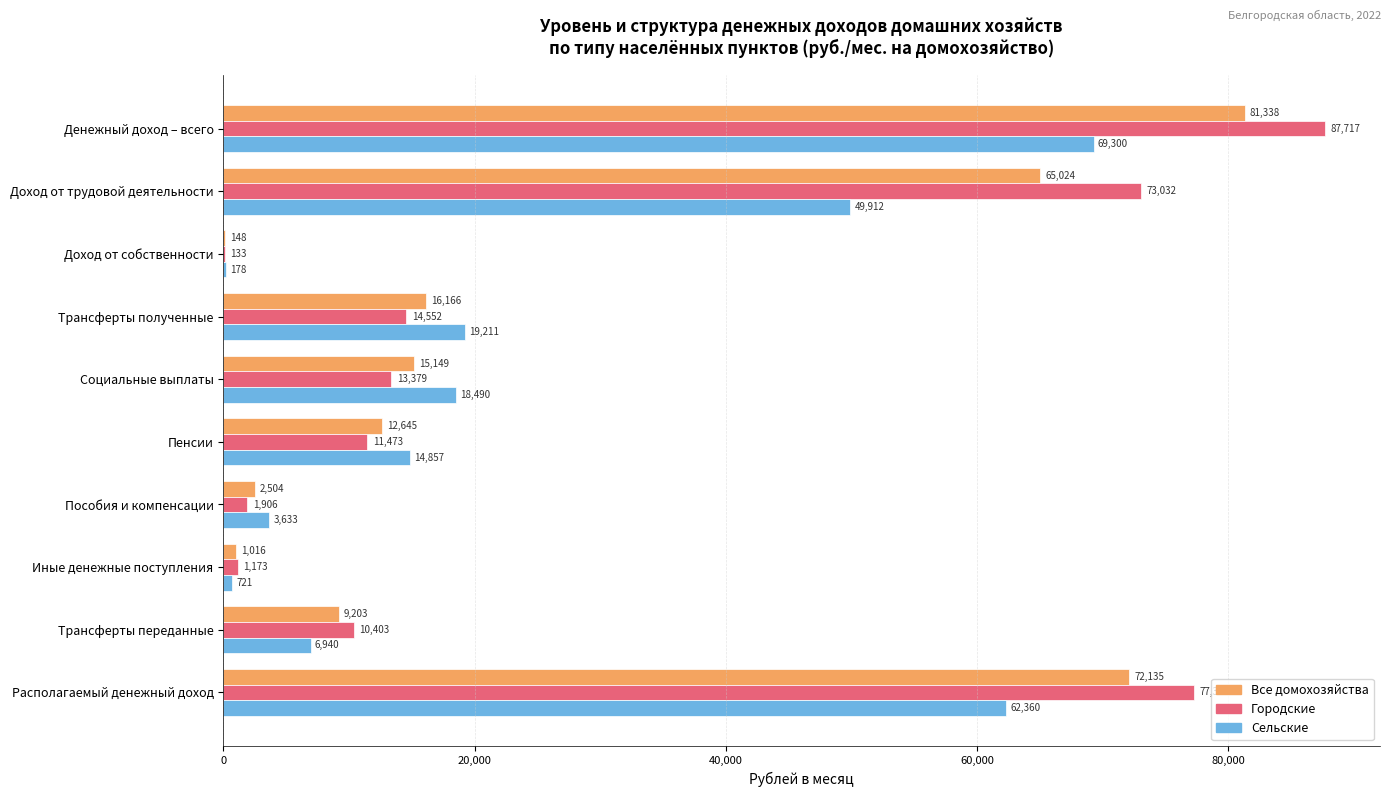

Is the value of Сельские at Социальные выплаты greater than the value of Городские at Доход от трудовой деятельности?

No